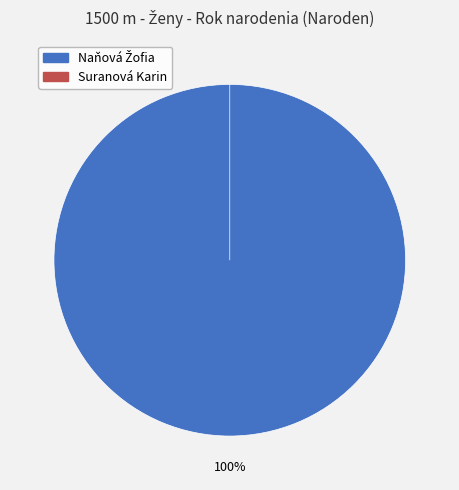

How many segments does this pie chart have?

2